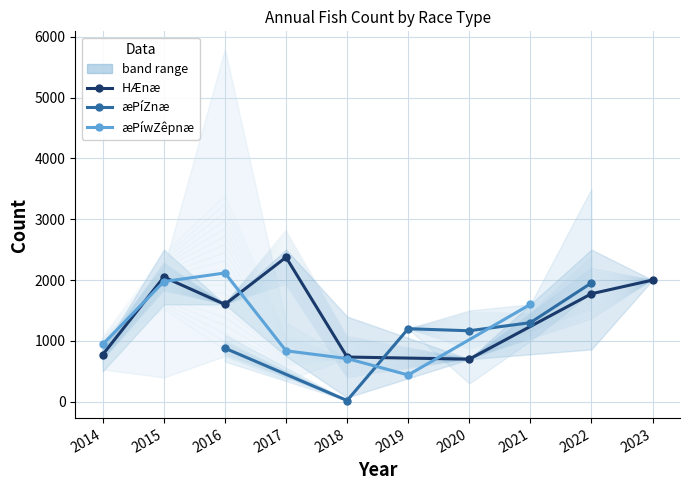

What is the sum of the æPíZnæ_mean values at 2023 and 2018?

20.0